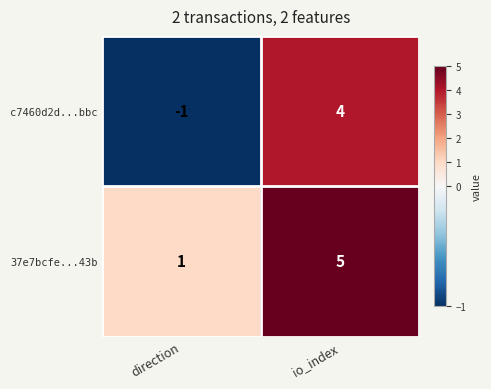

What is the approximate value of 37e7bcfe...43b at io_index?

5